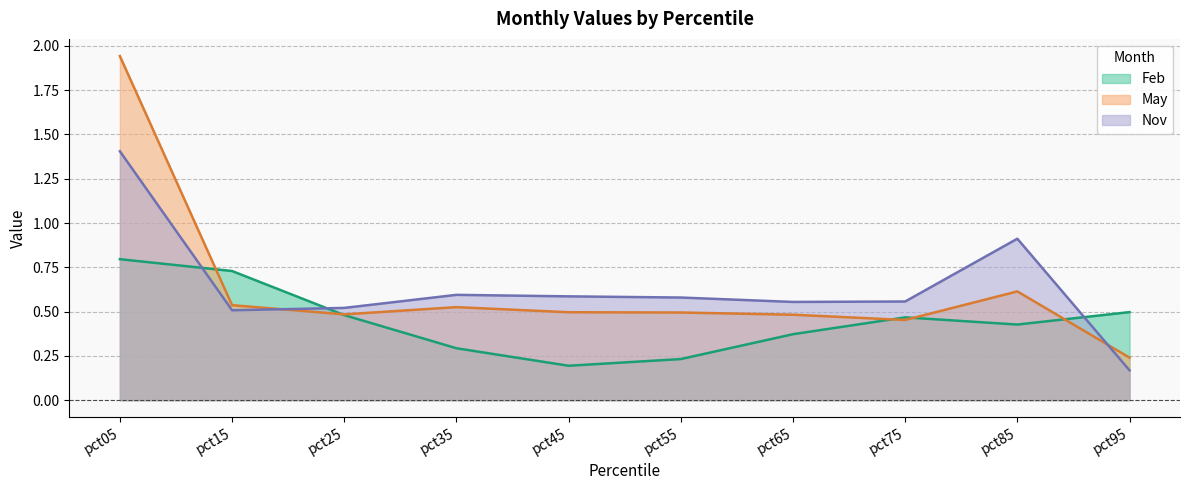

Does the chart display data point markers on the line(s)?

No